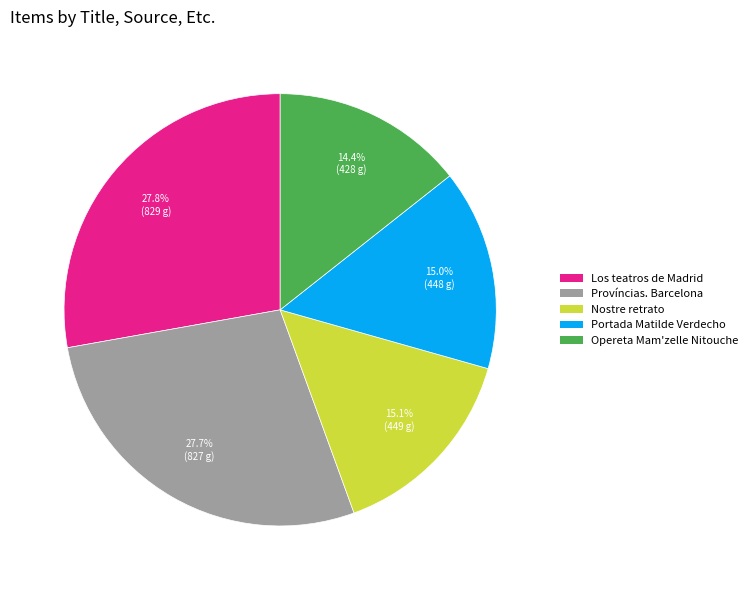

Is there any slice that represents more than half of the pie?

No